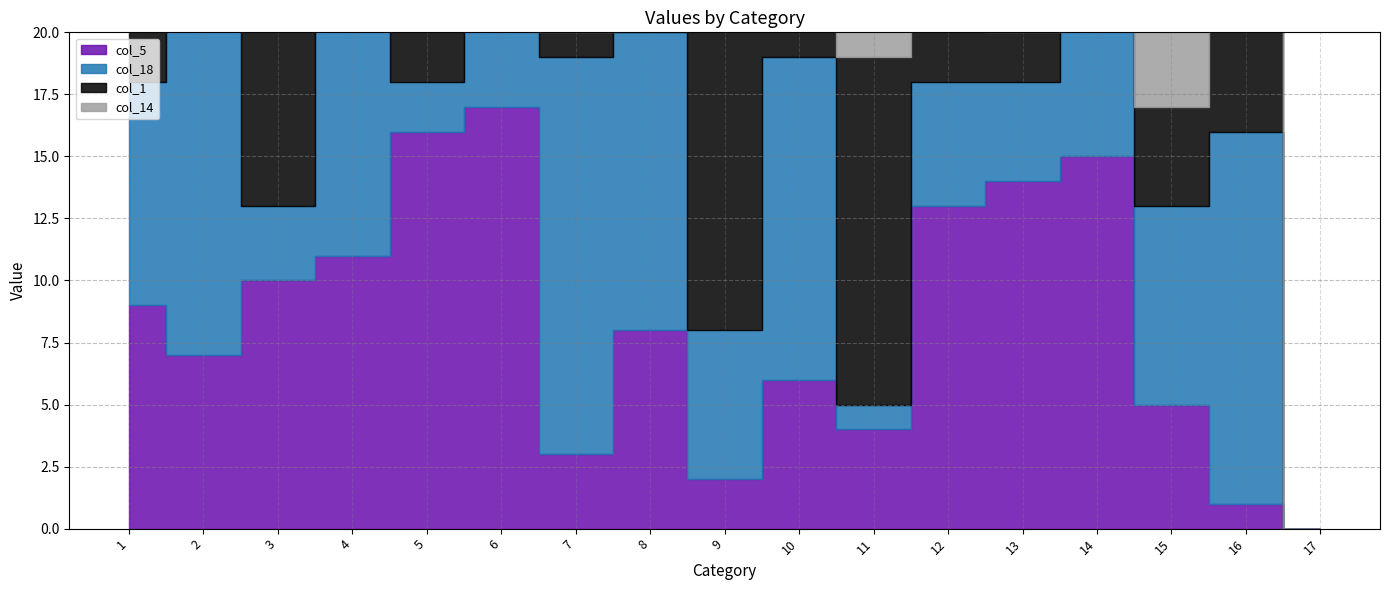

Reading left to right, what are all the values shown in this chart?

col_5: 9	7	10	11	16	17	3	8	2	6	4	13	14	15	5	1	0
col_18: 9	17	3	14	2	10	16	12	6	13	1	5	4	7	8	15	0
col_1: 11	12	8	9	6	10	1	7	13	5	14	15	2	3	4	12	0
col_14: 7	8	5	6	2	4	1	14	11	13	9	12	10	15	3	11	0